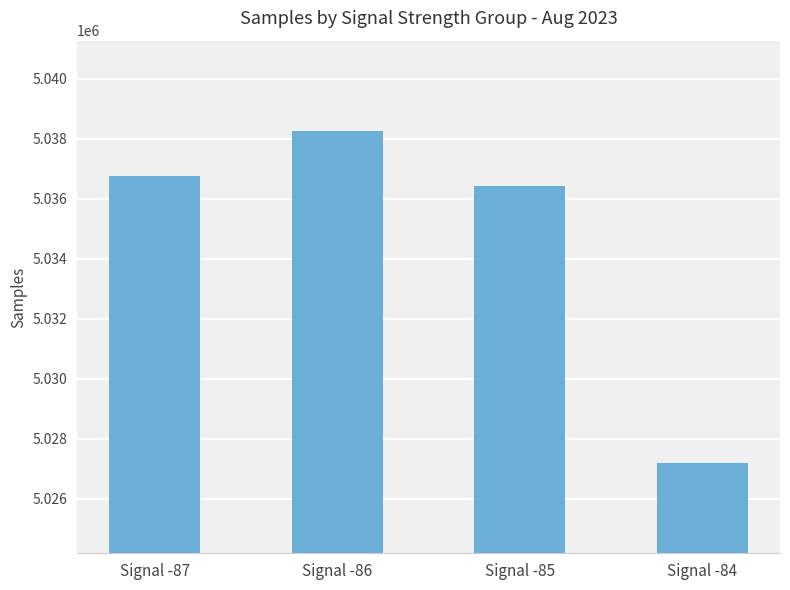

Does the chart contain any negative values?

No